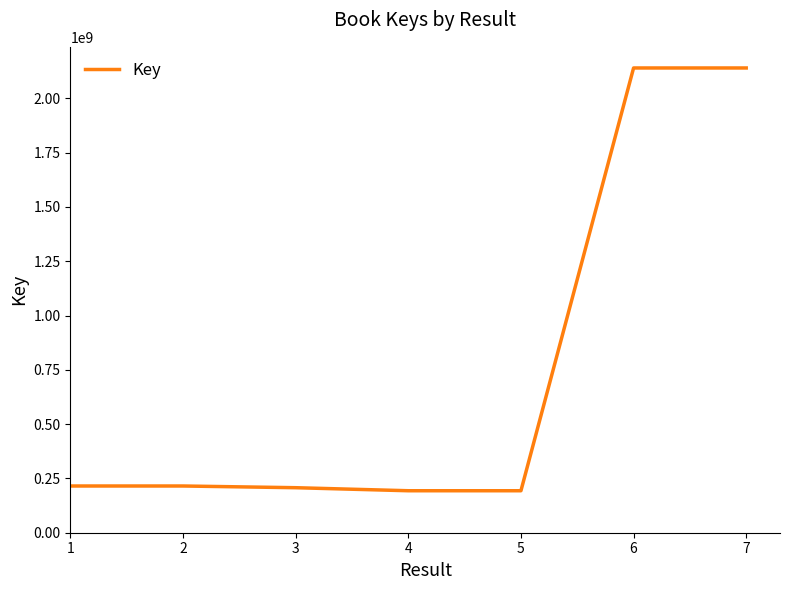

What is the difference between the maximum and minimum values?

1946751844